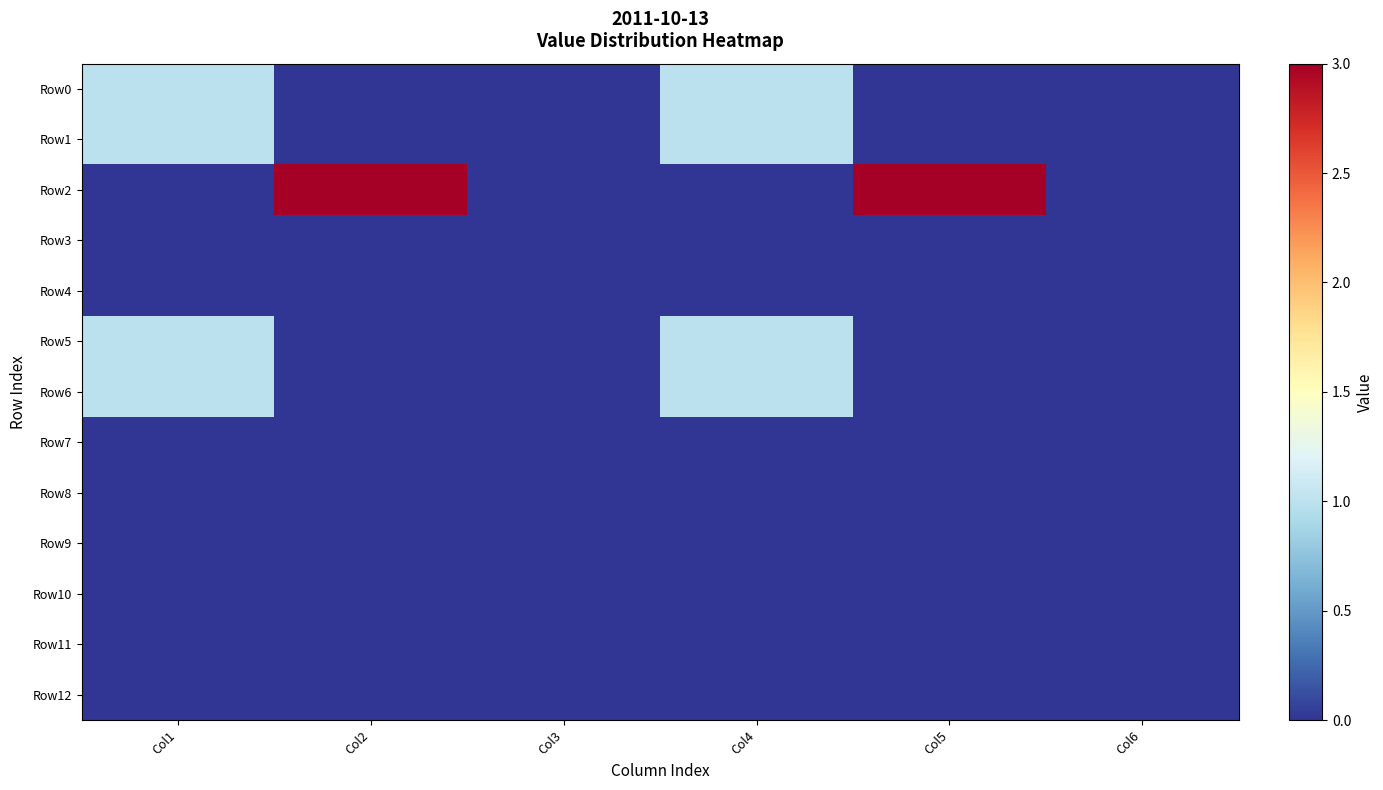

Reading left to right, what are all the values shown in this chart?

Row0: Col1=1	Col2=0	Col3=0	Col4=1	Col5=0	Col6=0
Row1: Col1=1	Col2=0	Col3=0	Col4=1	Col5=0	Col6=0
Row2: Col1=0	Col2=3	Col3=0	Col4=0	Col5=3	Col6=0
Row3: Col1=0	Col2=0	Col3=0	Col4=0	Col5=0	Col6=0
Row4: Col1=0	Col2=0	Col3=0	Col4=0	Col5=0	Col6=0
Row5: Col1=1	Col2=0	Col3=0	Col4=1	Col5=0	Col6=0
Row6: Col1=1	Col2=0	Col3=0	Col4=1	Col5=0	Col6=0
Row7: Col1=0	Col2=0	Col3=0	Col4=0	Col5=0	Col6=0
Row8: Col1=0	Col2=0	Col3=0	Col4=0	Col5=0	Col6=0
Row9: Col1=0	Col2=0	Col3=0	Col4=0	Col5=0	Col6=0
Row10: Col1=0	Col2=0	Col3=0	Col4=0	Col5=0	Col6=0
Row11: Col1=0	Col2=0	Col3=0	Col4=0	Col5=0	Col6=0
Row12: Col1=0	Col2=0	Col3=0	Col4=0	Col5=0	Col6=0